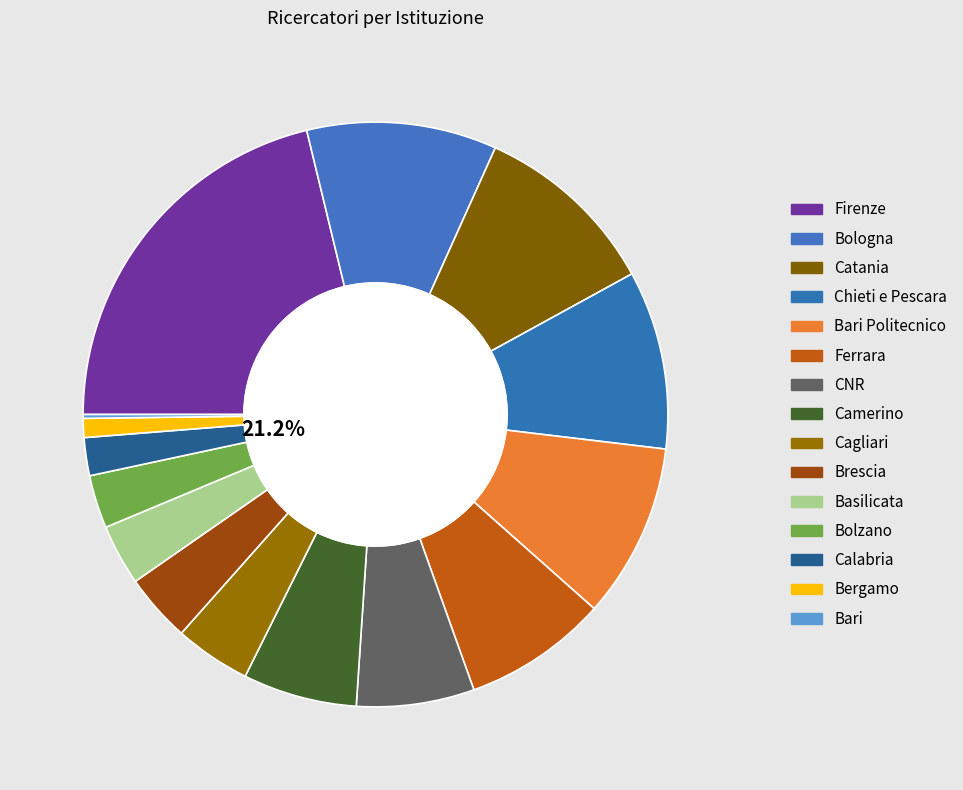

Rank the categories by value from highest to lowest.

Firenze, Bologna, Catania, Chieti e Pescara, Bari Politecnico, Ferrara, CNR, Camerino, Cagliari, Brescia, Basilicata, Bolzano, Calabria, Bergamo, Bari